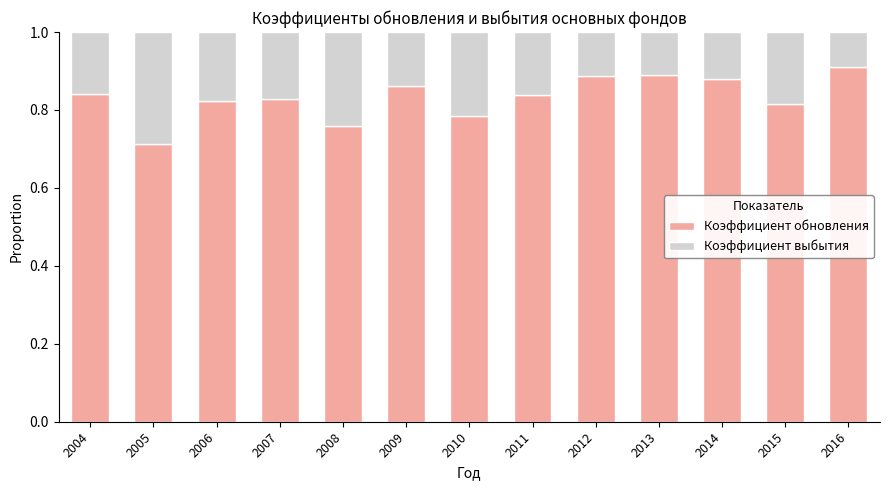

What is the total value across all series at 2012?

1.0